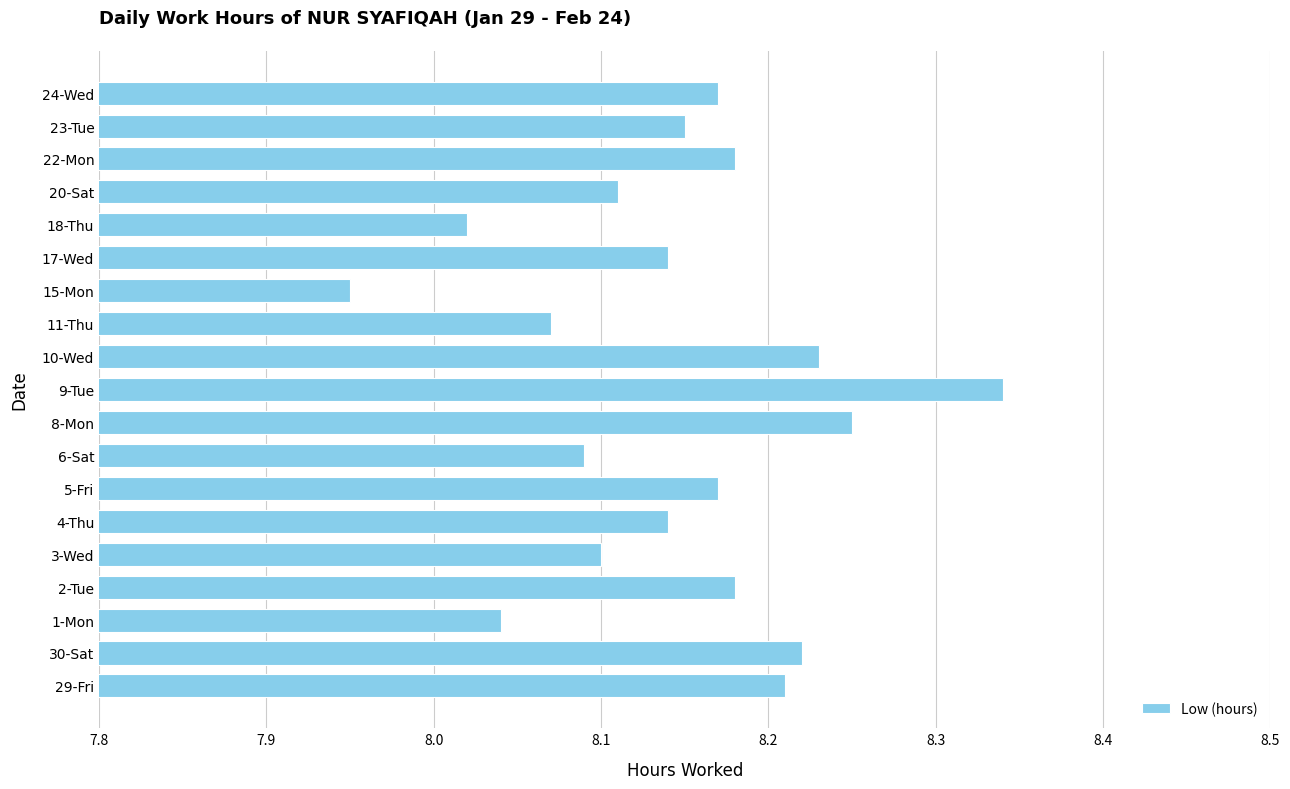

At which label is the value closest to 8?

18-Thu